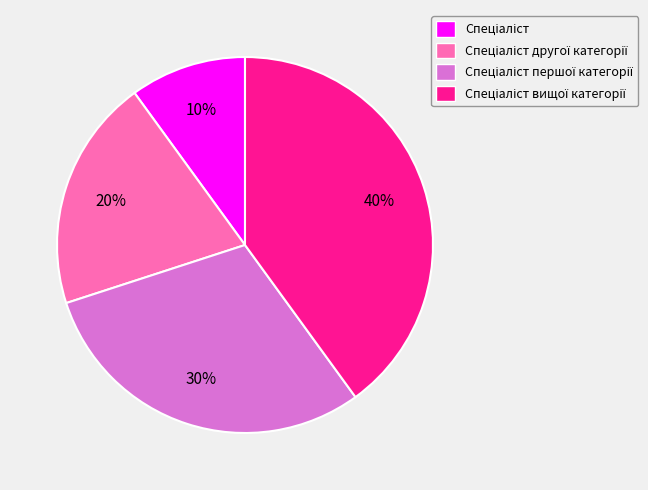

Is there any slice that represents more than half of the pie?

No